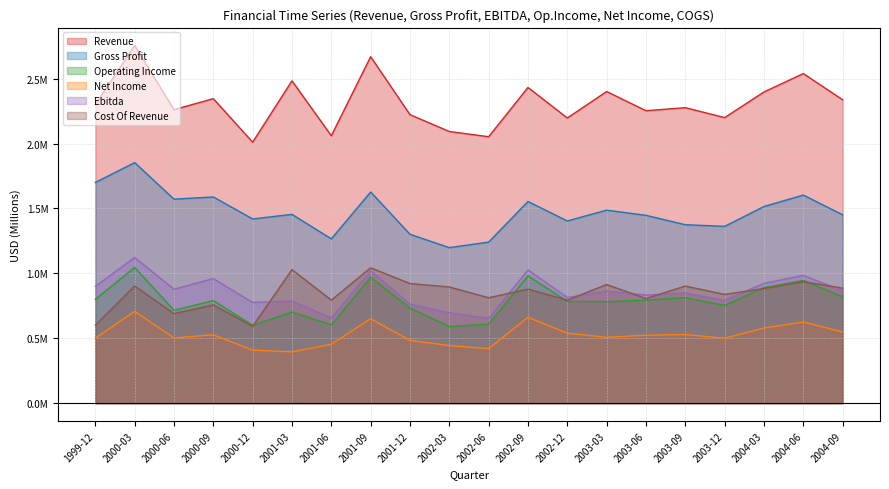

At which label is Net Income closest to 0?

2001-03